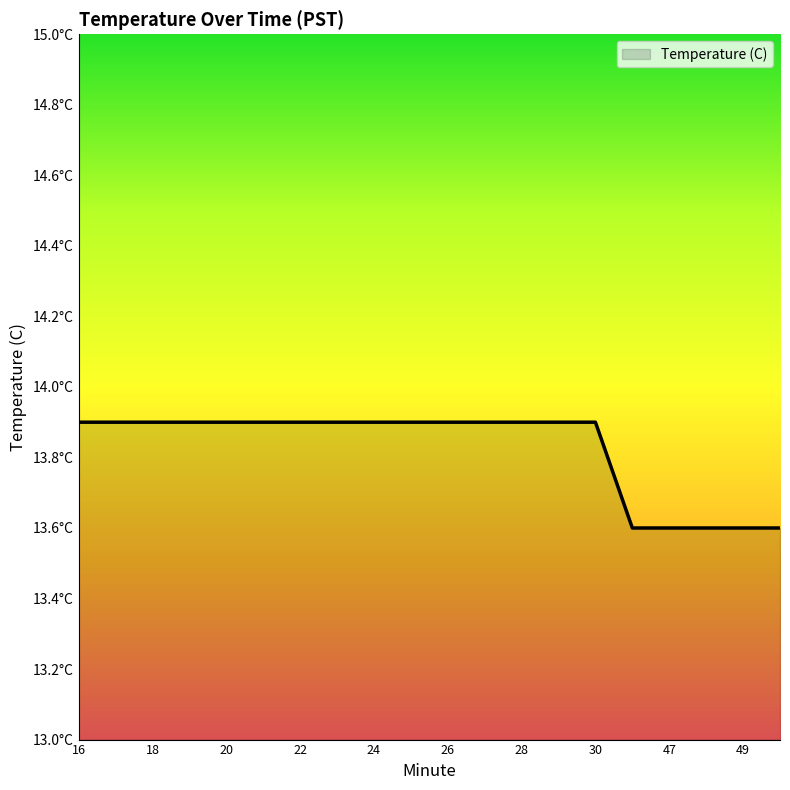

Does the chart have visible grid lines?

No